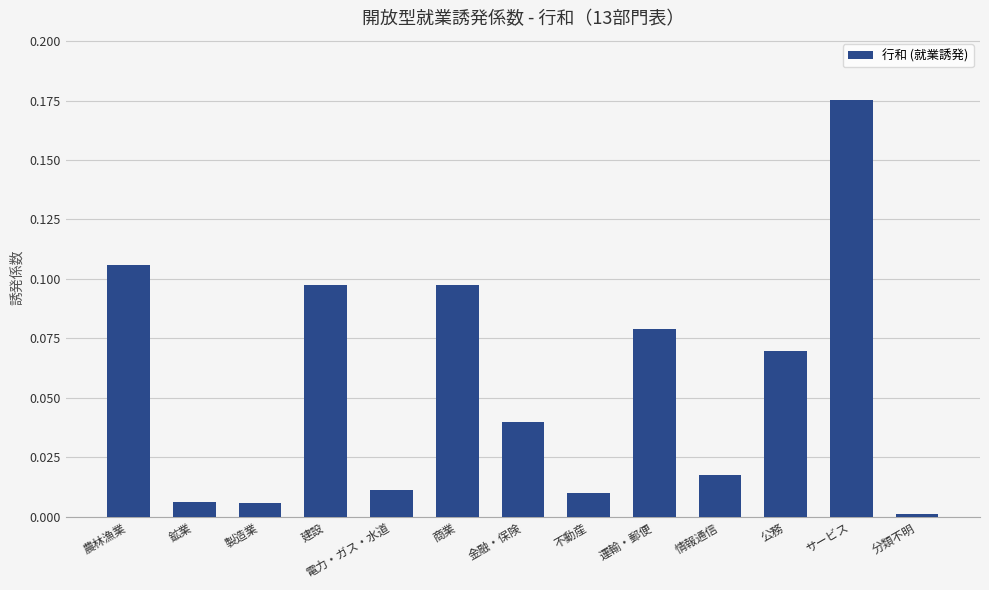

Is it true that the value at 不動産 is 0.0?

True